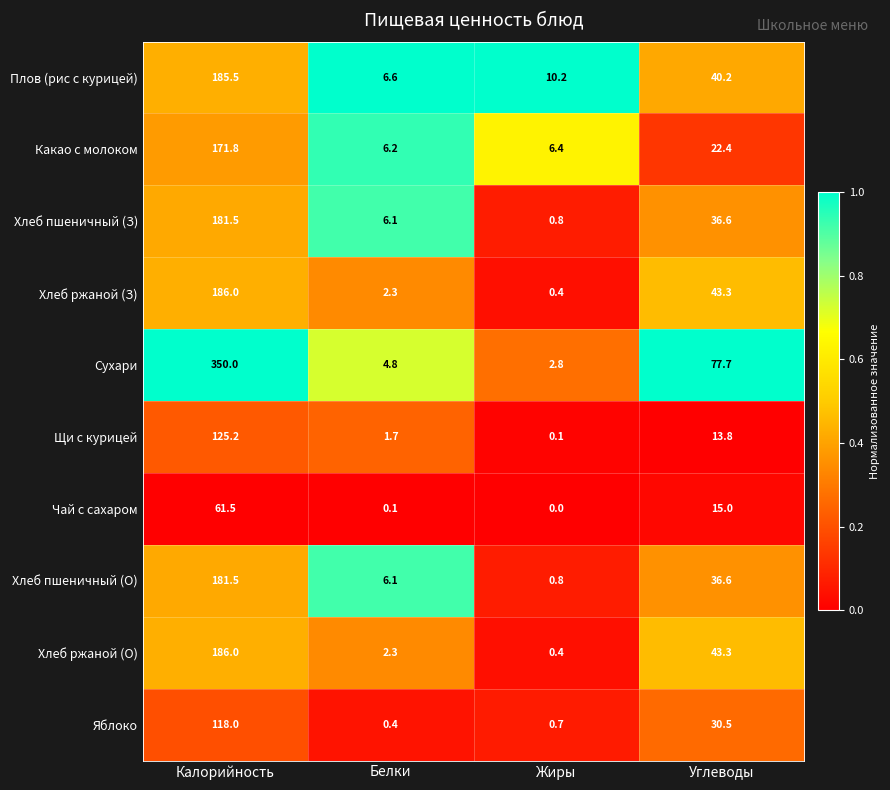

List the labels in order of Плов (рис с курицей) value, largest first.

Калорийность, Углеводы, Жиры, Белки